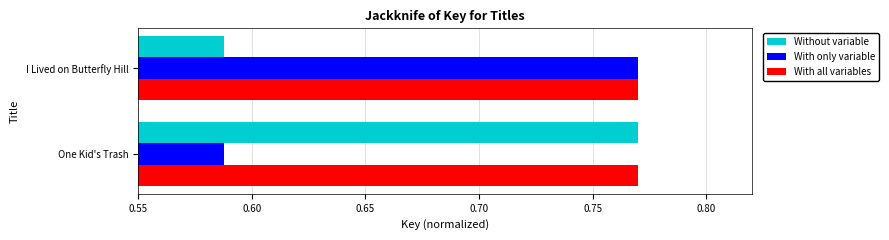

At which label does With only variable reach its minimum?

One Kid's Trash